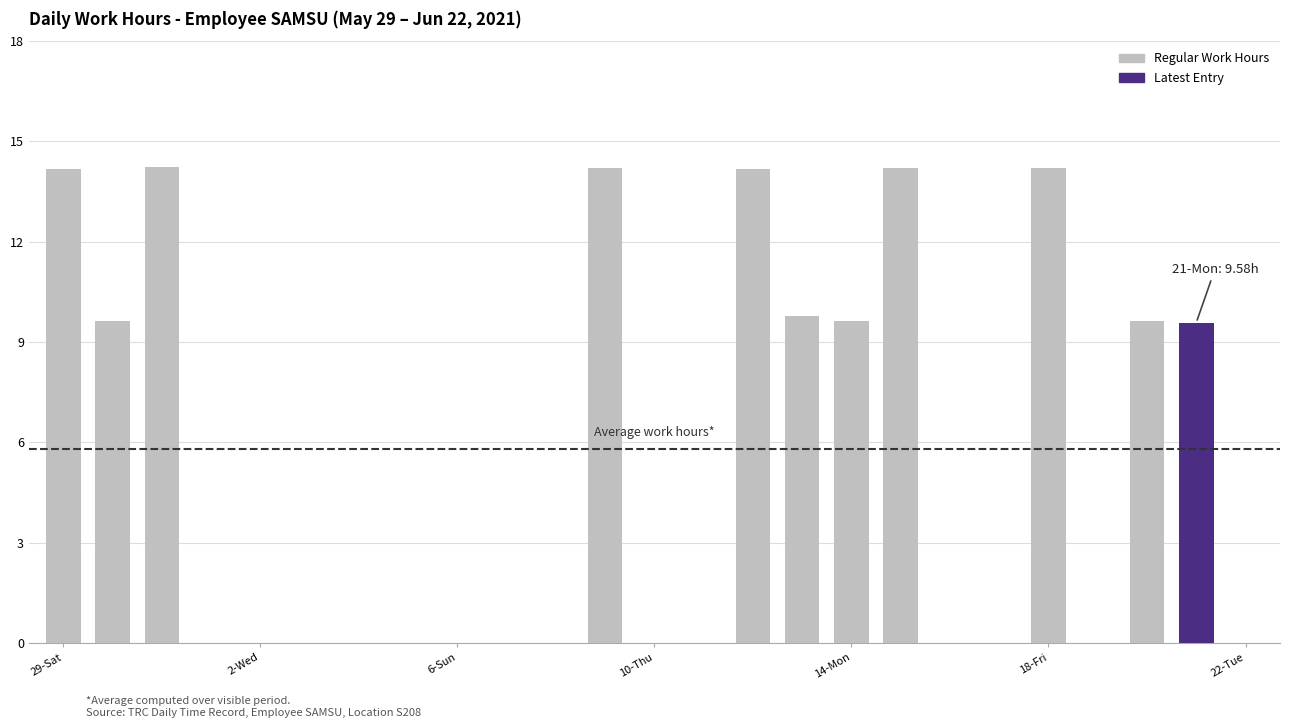

What is the maximum value shown in the chart?

14.2